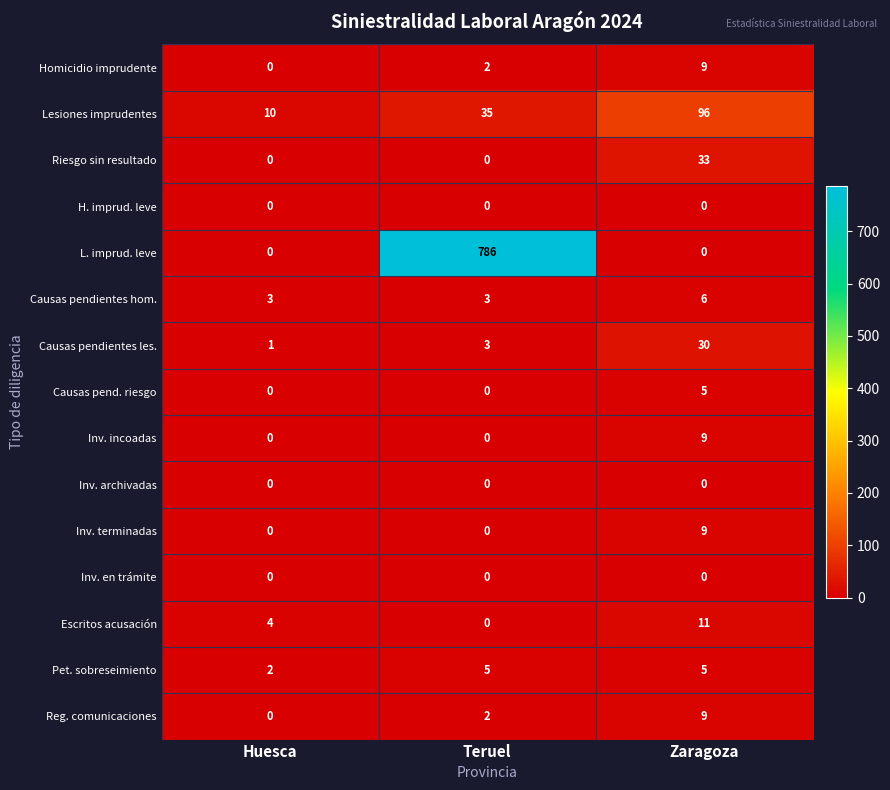

The Reg. comunicaciones series shows 1 at Teruel. True or false?

False